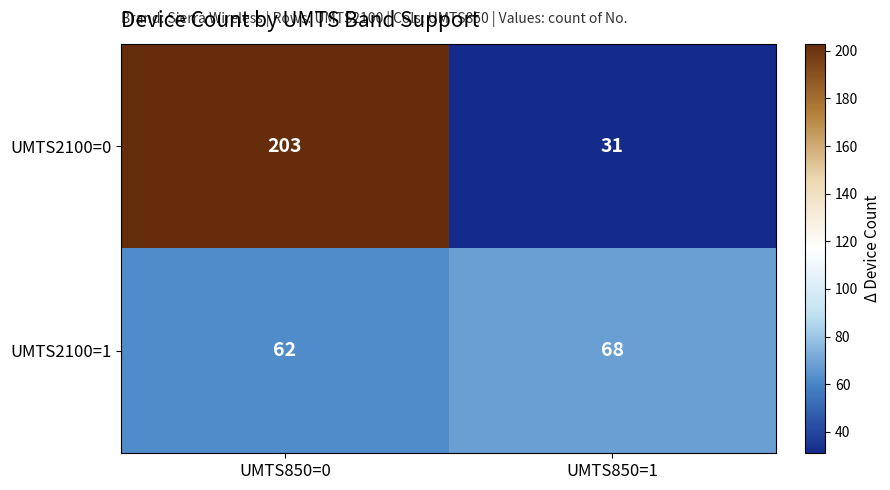

Reading right to left, list all the values displayed in this chart.

UMTS2100=0: 31	203
UMTS2100=1: 68	62